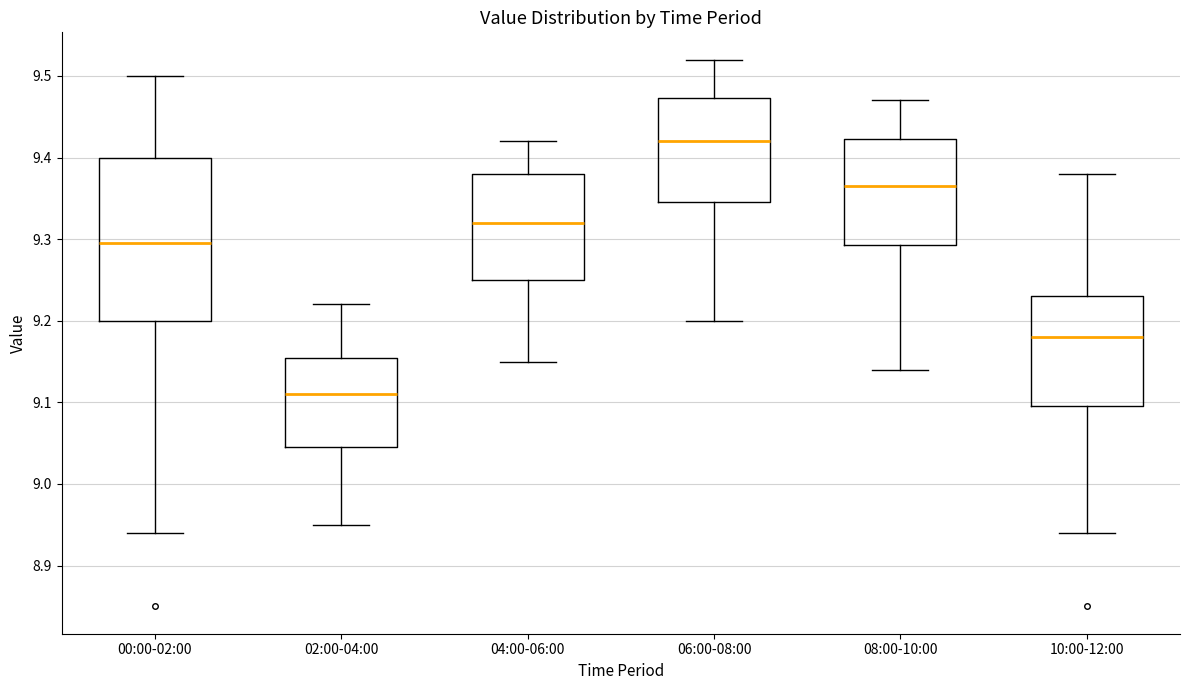

Which box is the tallest, from its lower edge to its upper edge?

00:00-02:00